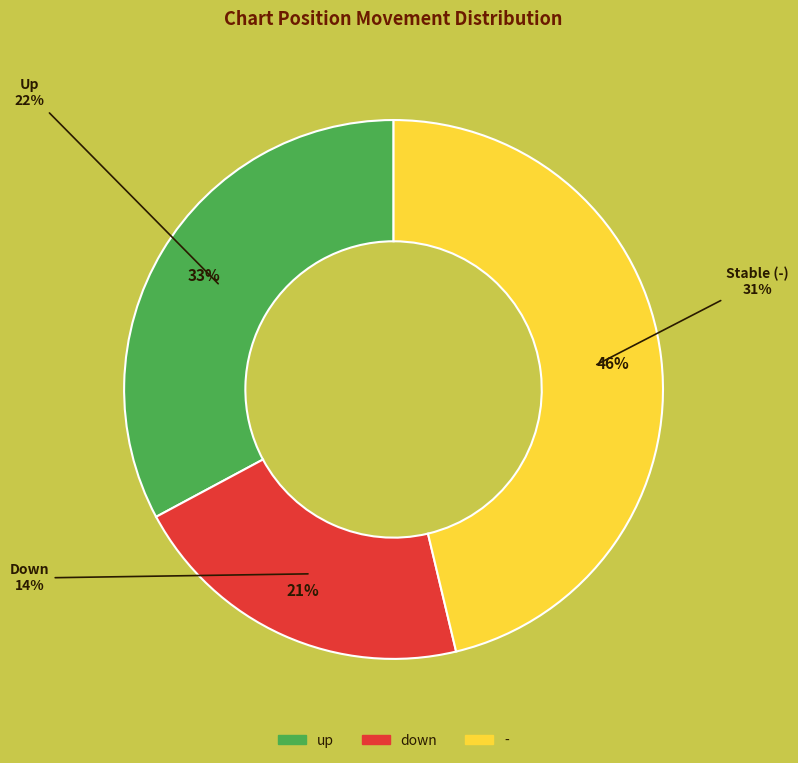

Is - the majority of the pie?

No